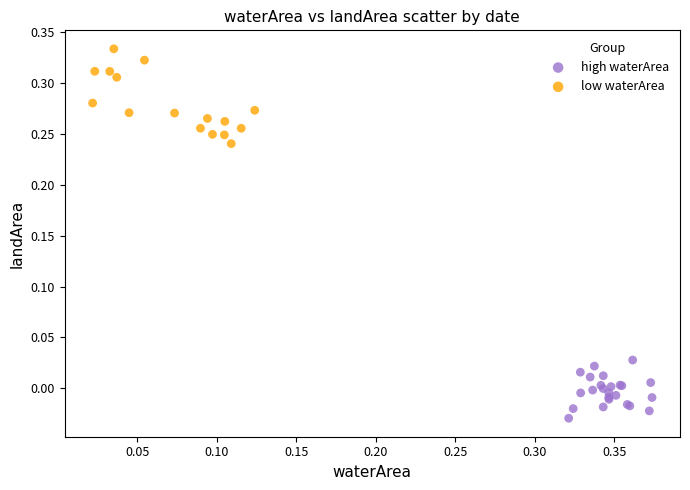

Which series contains the highest Y value?

low waterArea